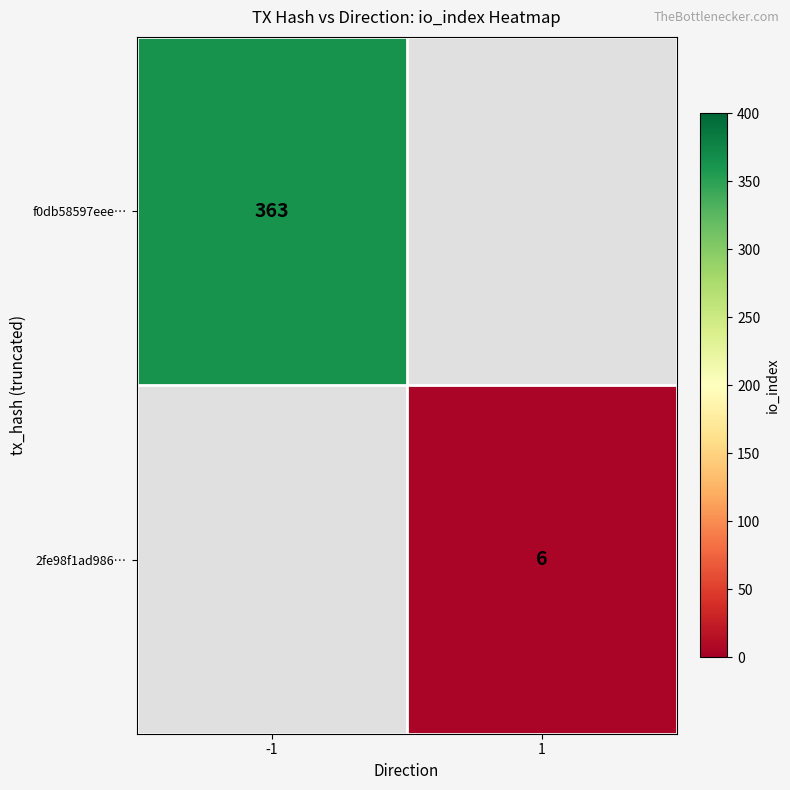

The value of f0db58597eee… at -1 is 363. True or false?

True